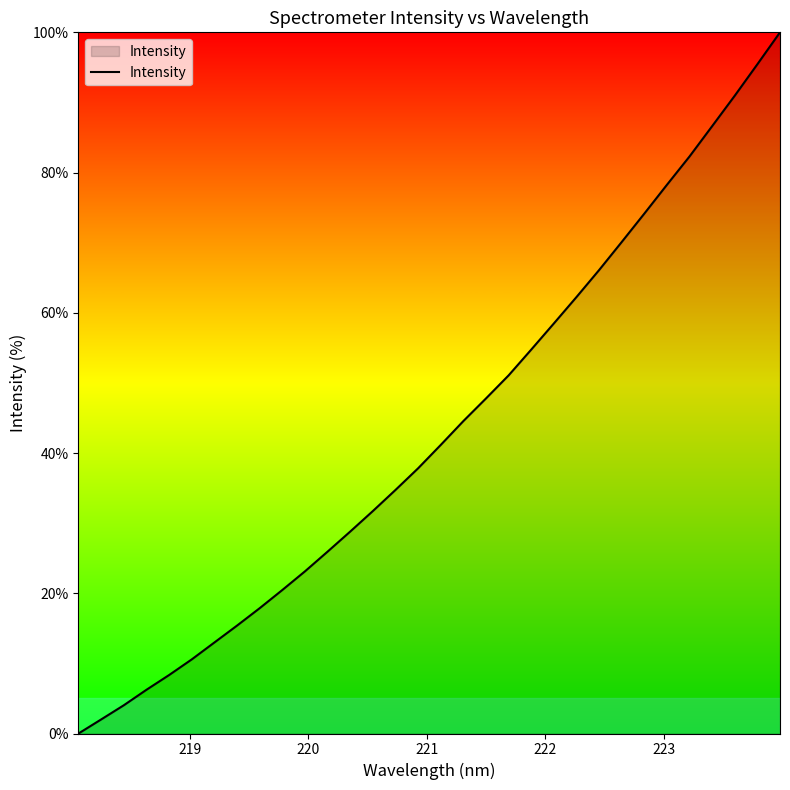

What is the maximum value shown in the chart?

100.0